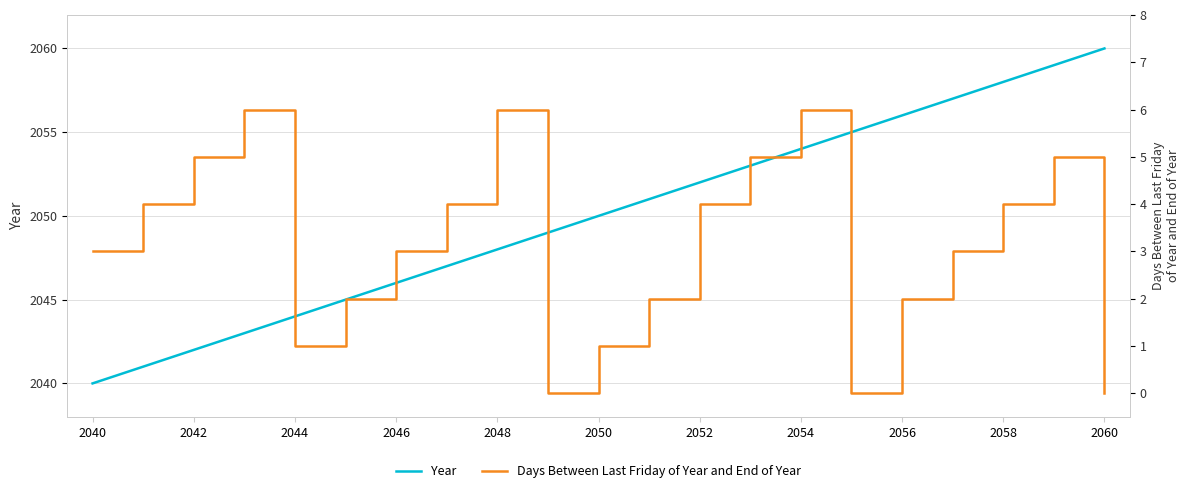

True or false: Days Between Last Friday of Year and End of Year and Year cross at least once.

False